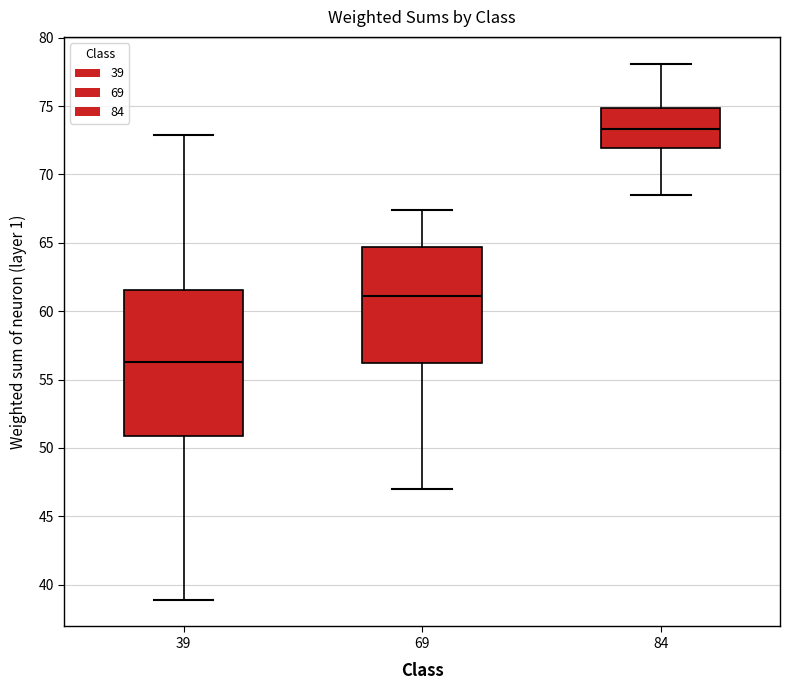

Comparing the boxes themselves (not the whiskers), which one is the tallest?

39